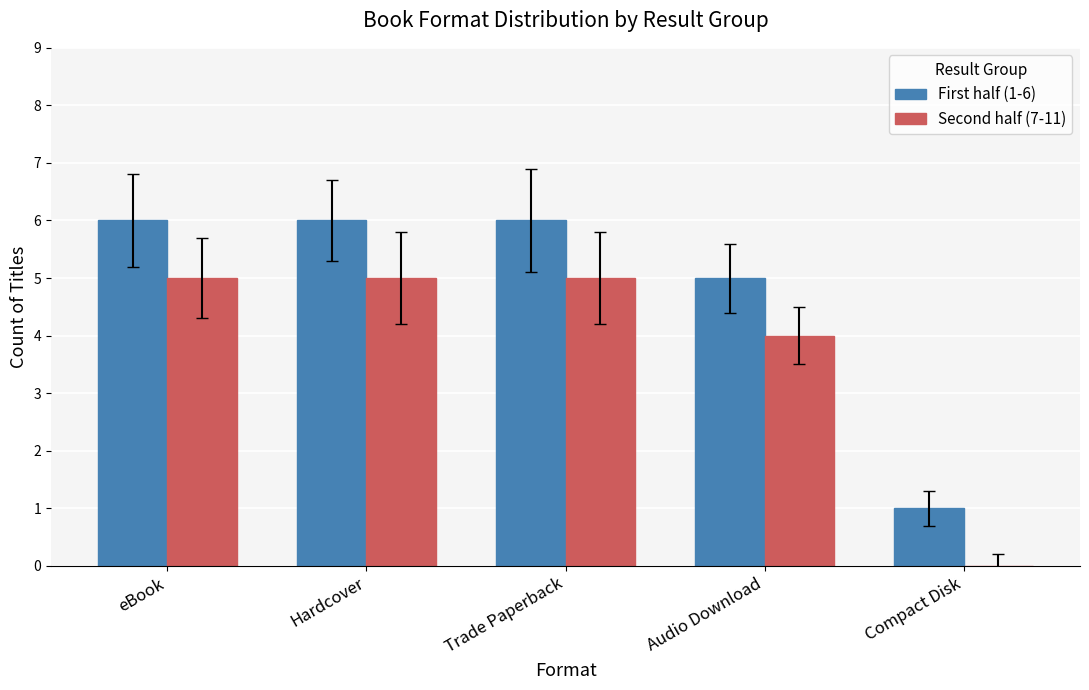

Is it true that Second half (7-11) equals 4 at Audio Download?

True